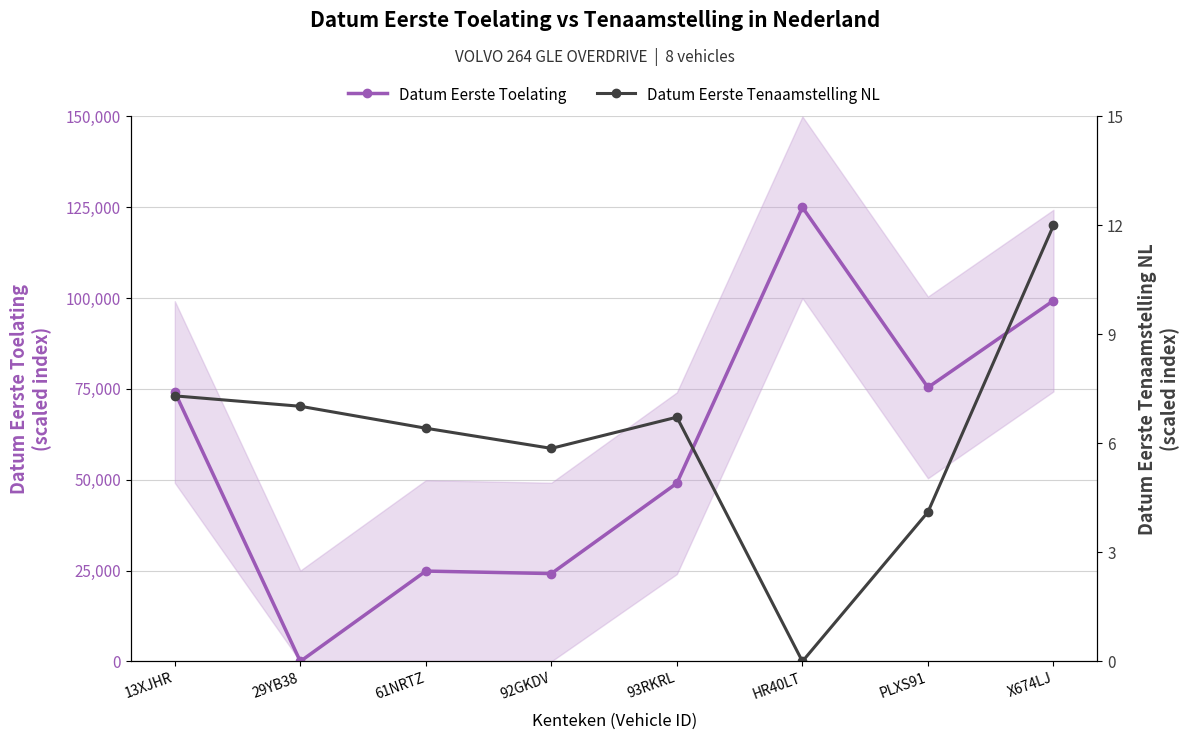

What is the difference between the Datum Eerste Toelating values at 92GKDV and X674LJ?

75139.7